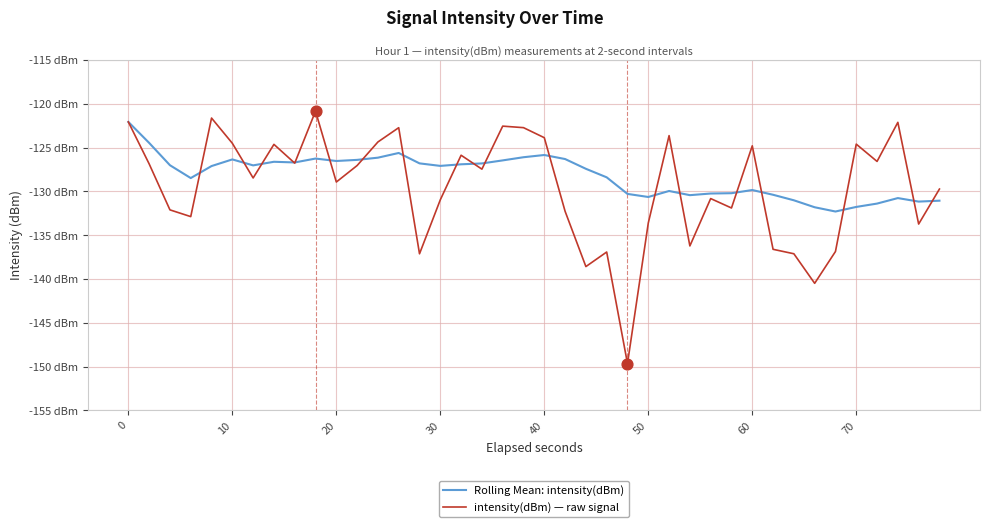

Does the chart have visible grid lines?

Yes